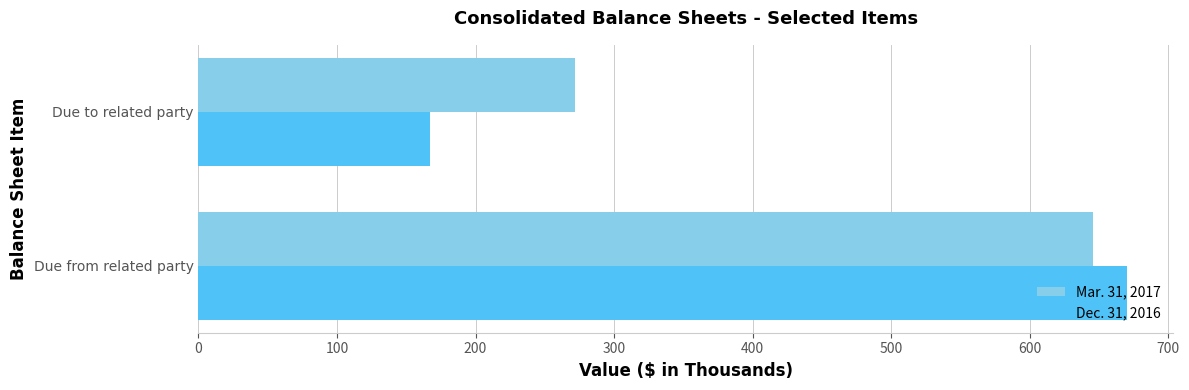

True or false: Mar. 31, 2017 has a value of 187 at Due to related party.

False